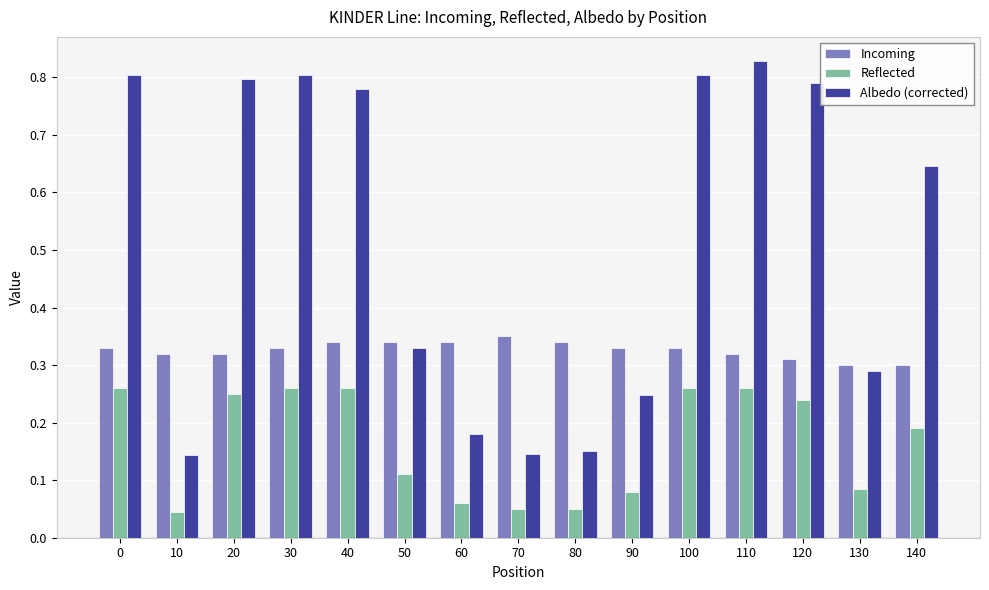

What is the difference between the highest and lowest values at 100?

0.5